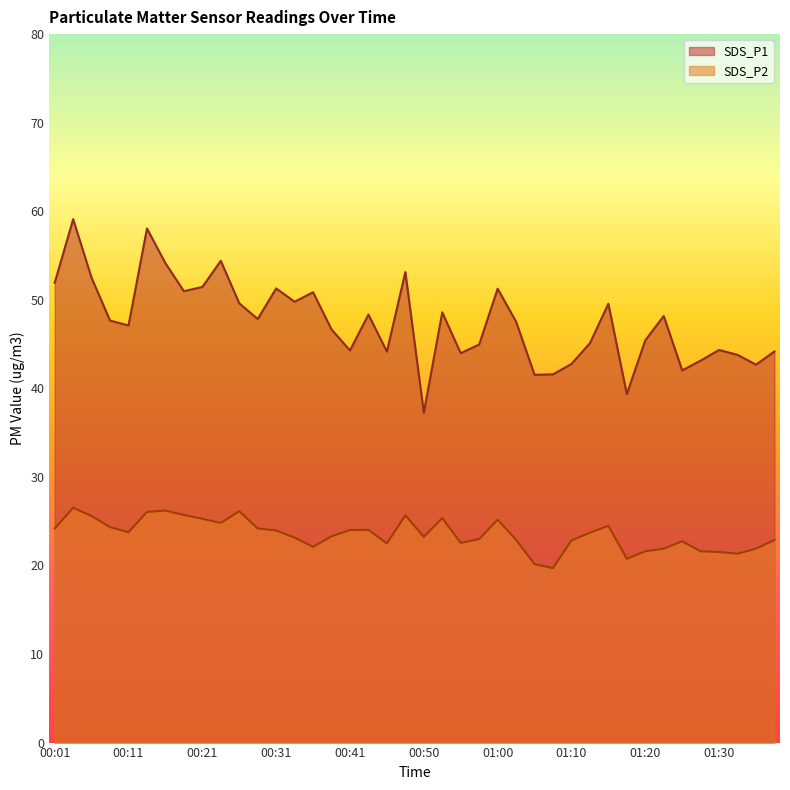

Where is SDS_P2 nearest to the value 23?

00:58